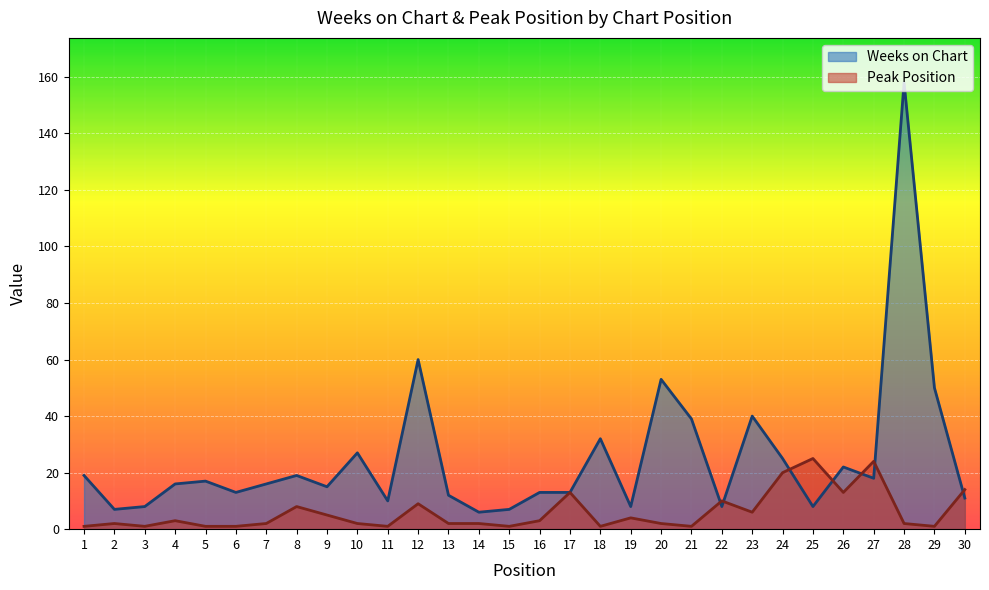

What is the value of the Peak Position point at the 13th from the left?

2